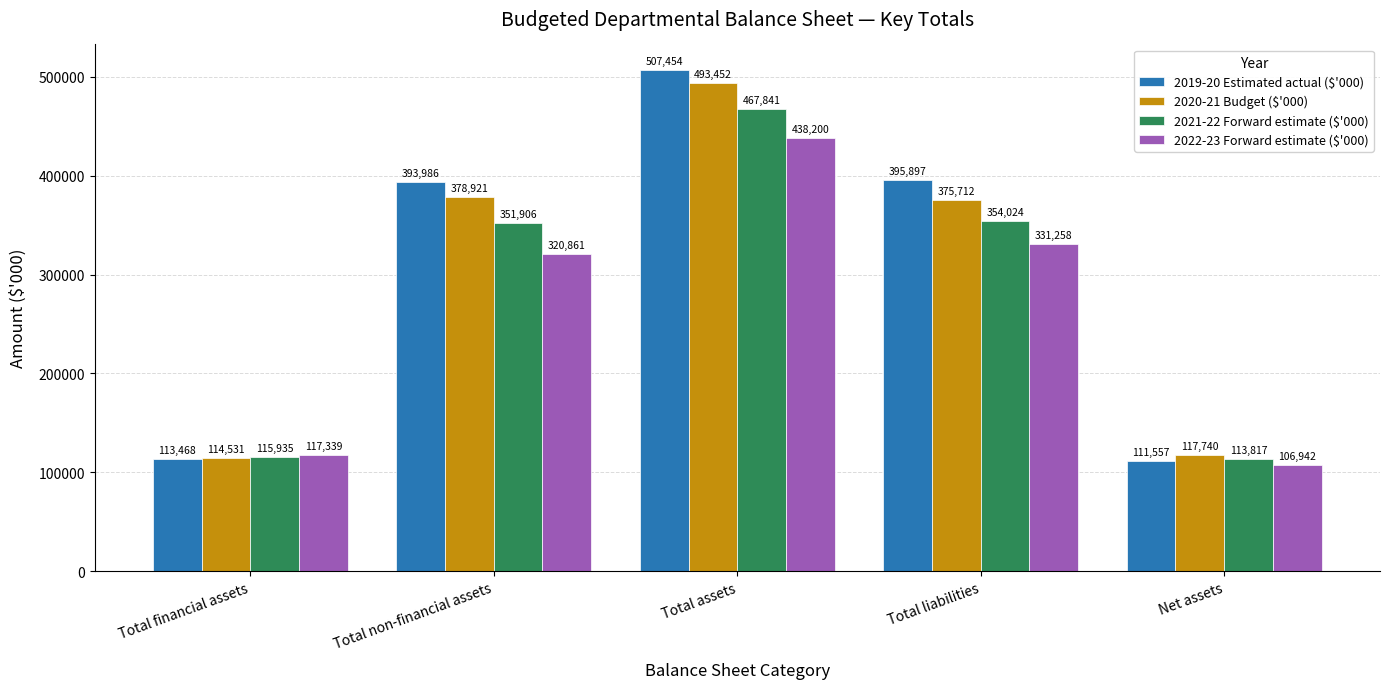

Reading right to left, what are all the values shown in this chart?

2019-20 Estimated actual ($'000): Net assets=111557	Total liabilities=395897	Total assets=507454	Total non-financial assets=393986	Total financial assets=113468
2020-21 Budget ($'000): Net assets=117740	Total liabilities=375712	Total assets=493452	Total non-financial assets=378921	Total financial assets=114531
2021-22 Forward estimate ($'000): Net assets=113817	Total liabilities=354024	Total assets=467841	Total non-financial assets=351906	Total financial assets=115935
2022-23 Forward estimate ($'000): Net assets=106942	Total liabilities=331258	Total assets=438200	Total non-financial assets=320861	Total financial assets=117339